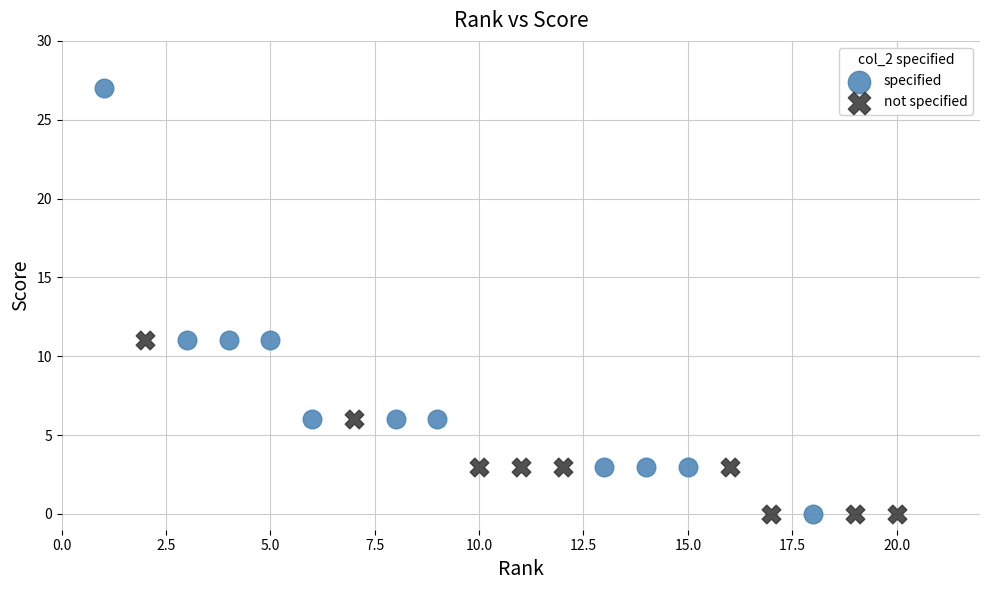

Which series contains the highest Y value?

specified